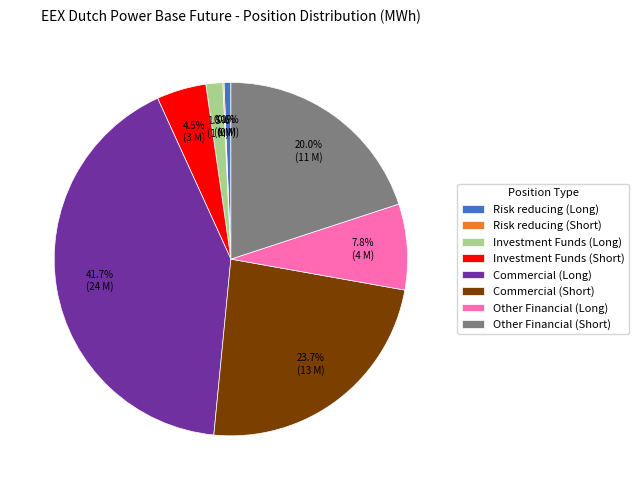

What is the ratio of the value at Investment Funds (Long) to the value at Risk reducing (Long)?

2.5